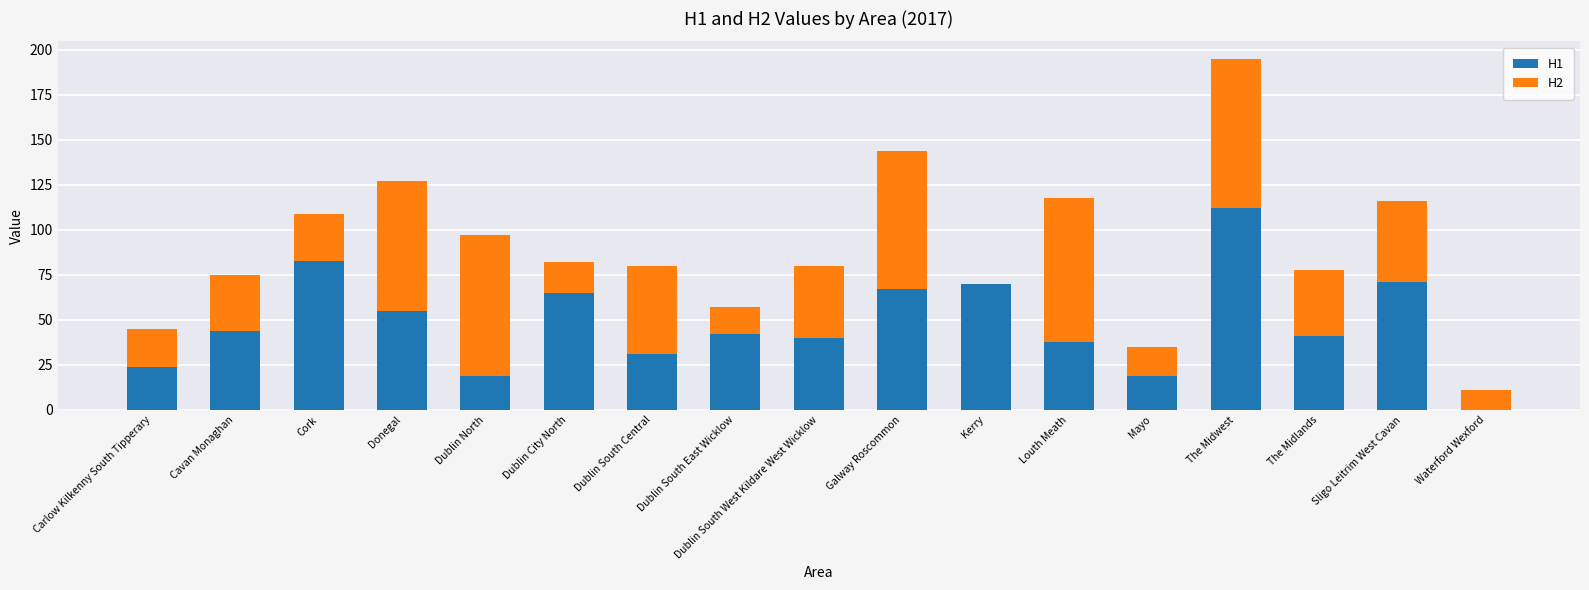

The value of H1 at Galway Roscommon is 67. True or false?

True